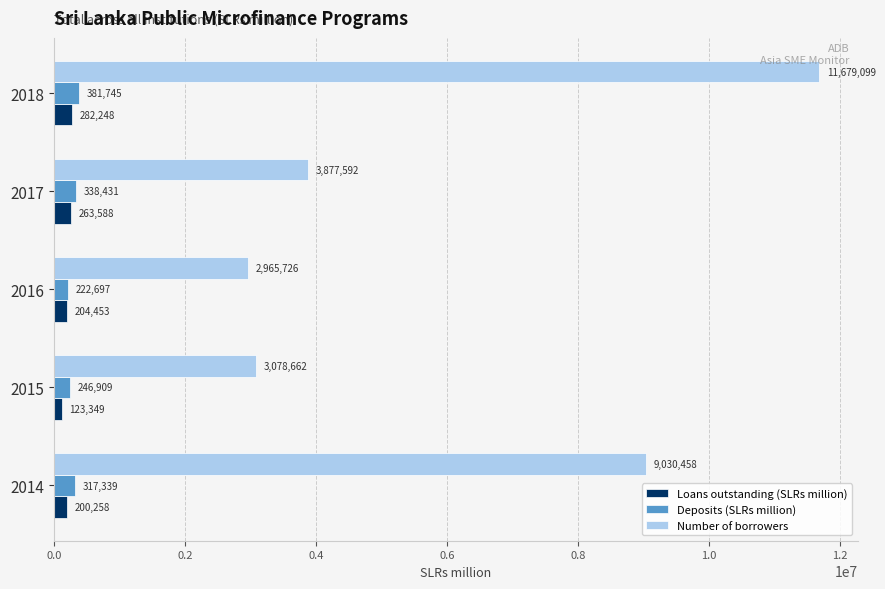

At which category is the sum across all series the highest?

2018